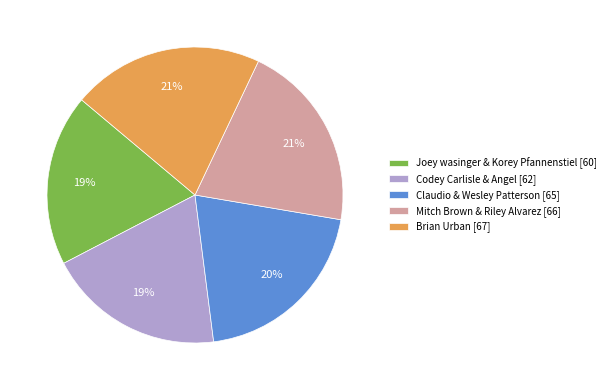

Which has a higher value, Claudio & Wesley Patterson [65] or Joey wasinger & Korey Pfannenstiel [60]?

Claudio & Wesley Patterson [65]